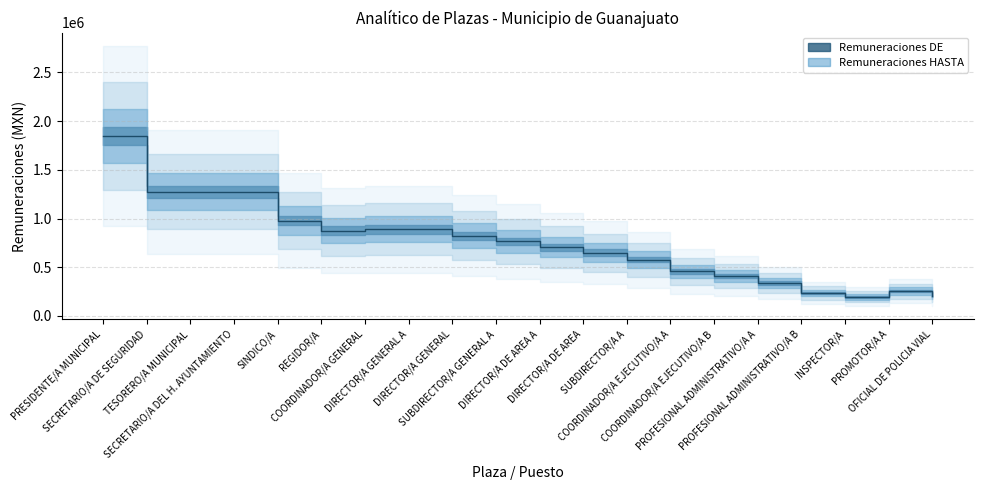

Where is the first local maximum?

PROMOTOR/A A